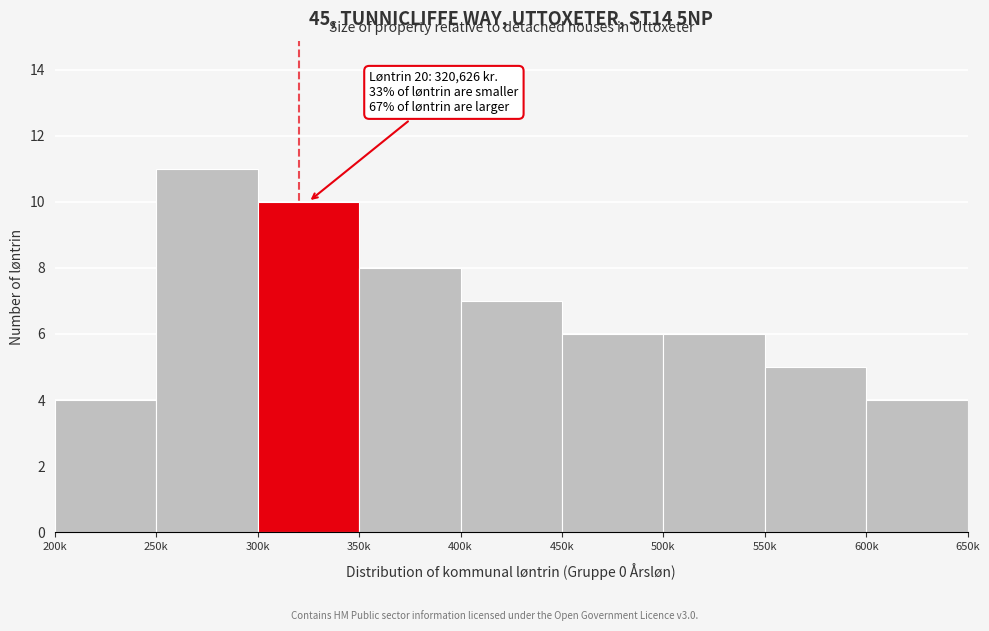

Reading right to left, extract all data points from this chart.

600k=4	550k=5	500k=6	450k=6	400k=7	350k=8	300k=10	250k=11	200k=4